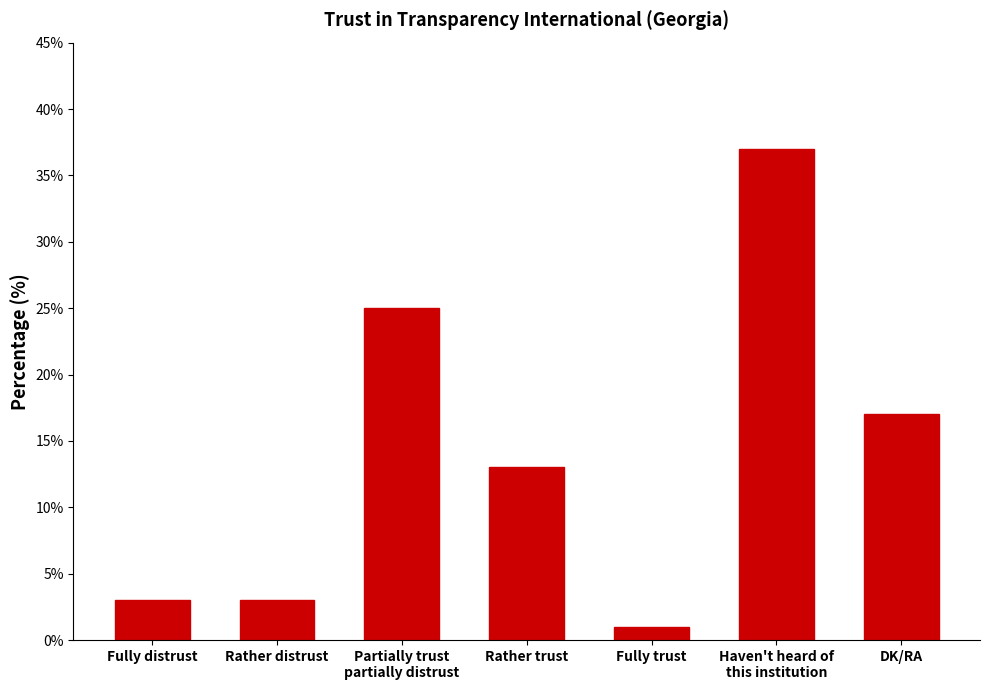

Between Rather distrust and Haven't heard of
this institution, which is larger?

Haven't heard of
this institution